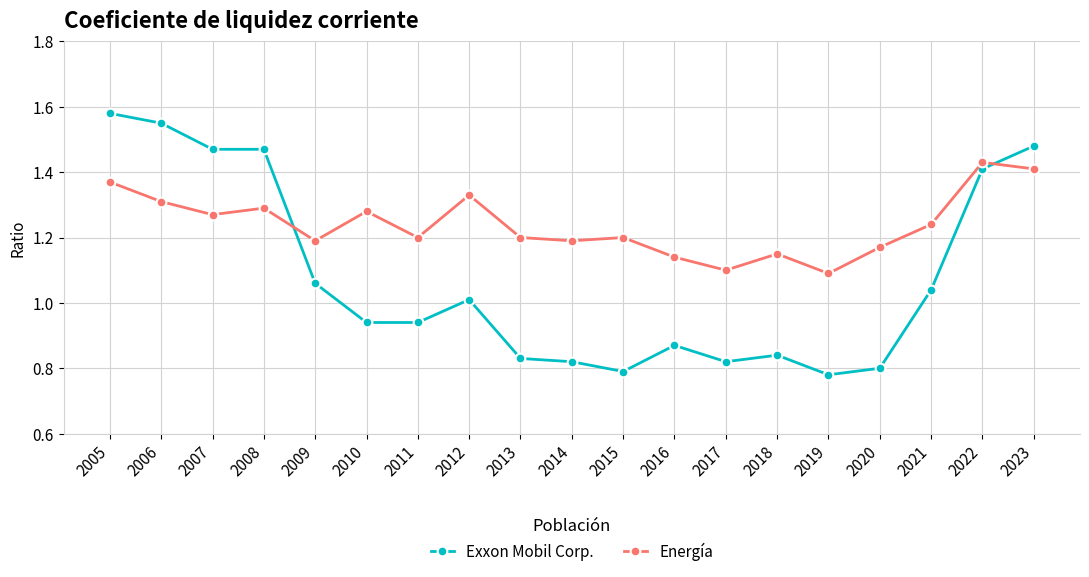

Which series changed the most between 2009 and 2022?

Exxon Mobil Corp.